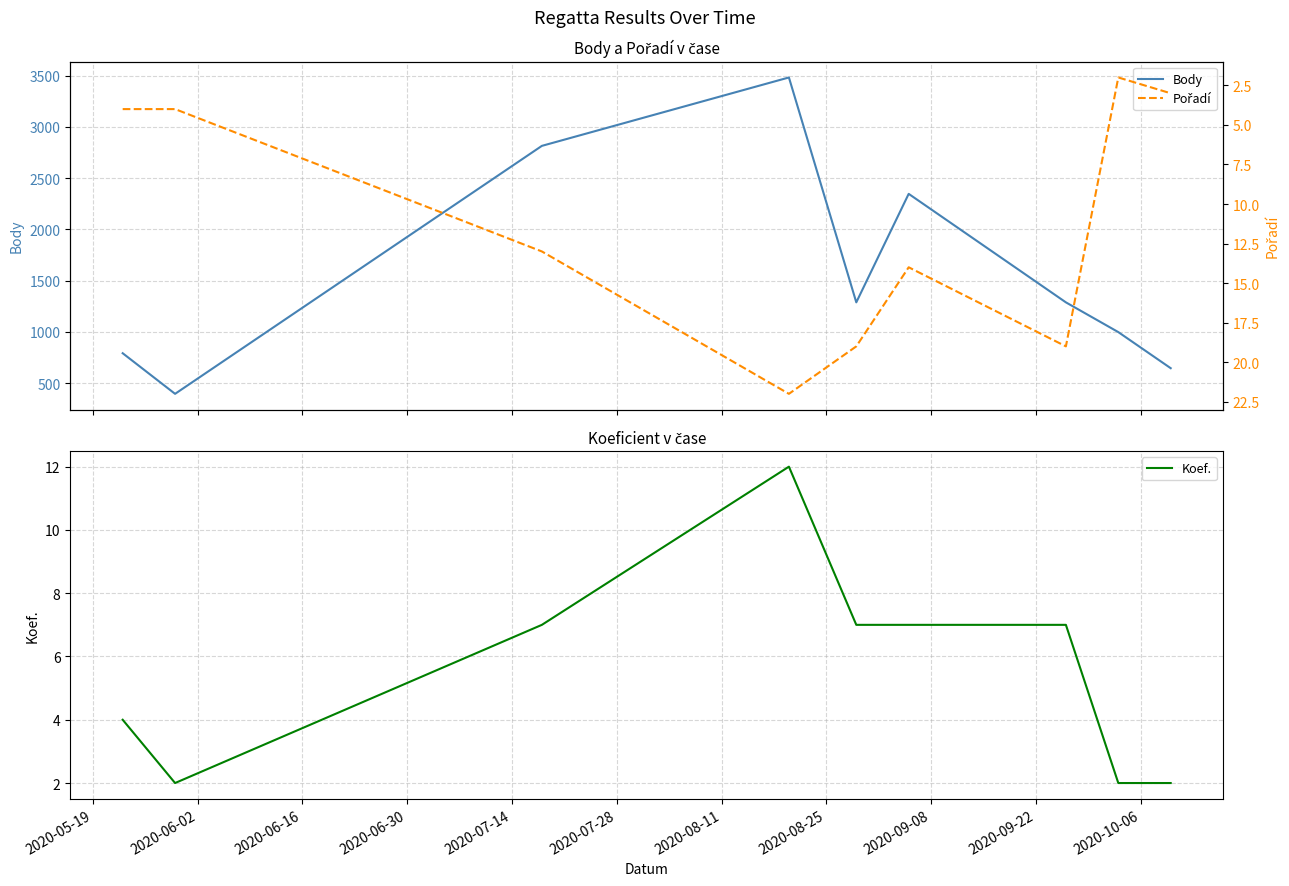

What is the maximum value for Body?

3481